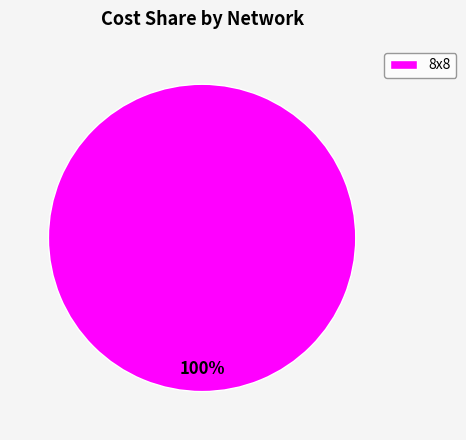

The 8x8 slice represents 91% of the pie. True or false?

False